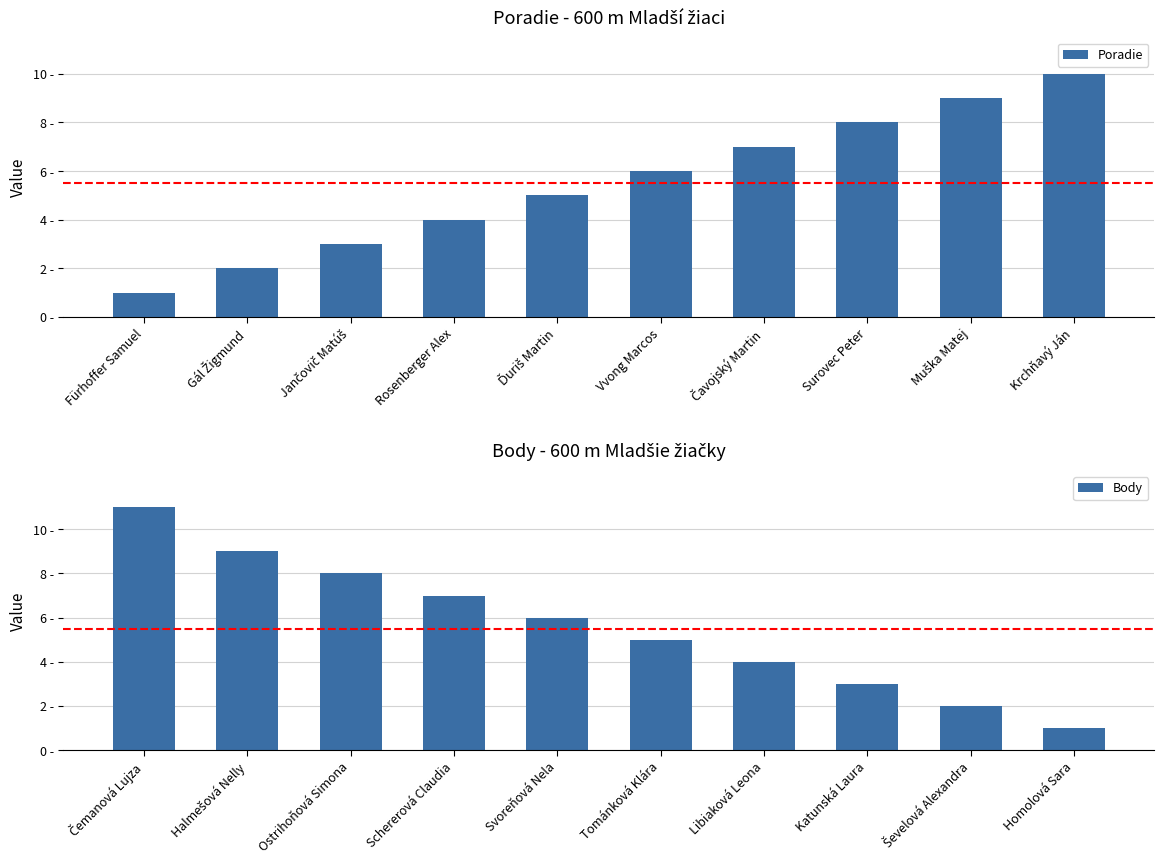

Count the Poradie values in the range 3 to 8.

6